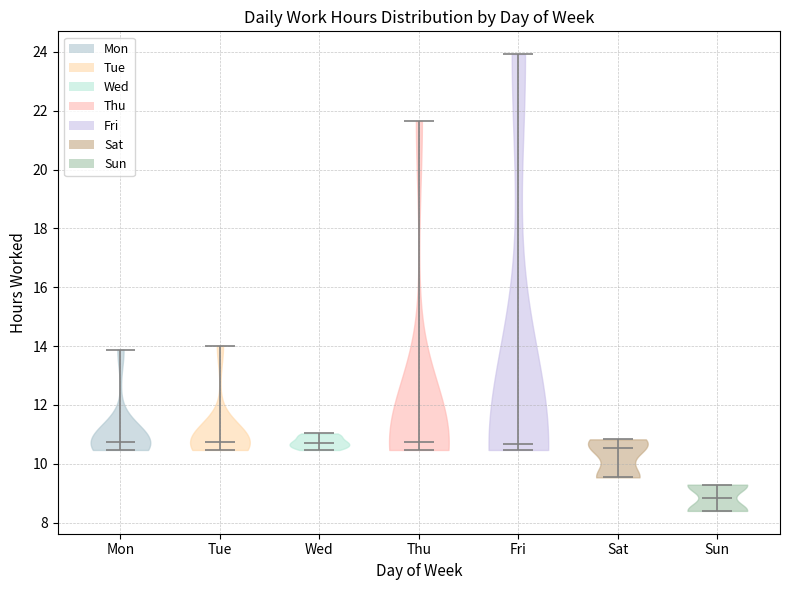

Reading left to right, read every violin against the y-axis: where its median line is, and the lowest and highest points it reaches. The values are not printed on the chart, so give them approximately, as read against the axis.

Mon: median line 10.8, lowest point 10.4, highest point 13.8
Tue: median line 10.8, lowest point 10.4, highest point 14.0
Wed: median line 10.8, lowest point 10.4, highest point 11.0
Thu: median line 10.8, lowest point 10.4, highest point 21.6
Fri: median line 10.6, lowest point 10.4, highest point 24.0
Sat: median line 10.6, lowest point 9.6, highest point 10.8
Sun: median line 8.8, lowest point 8.4, highest point 9.2